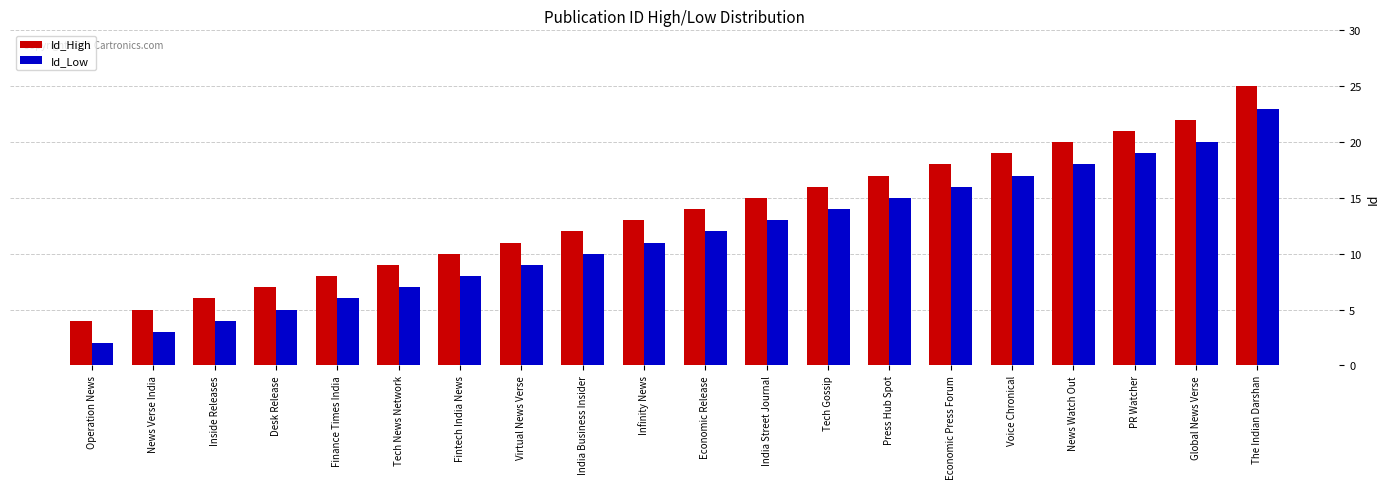

Reading left to right, list all the values displayed in this chart.

Id_High: Operation News=4	News Verse India=5	Inside Releases=6	Desk Release=7	Finance Times India=8	Tech News Network=9	Fintech India News=10	Virtual News Verse=11	India Business Insider=12	Infinity News=13	Economic Release=14	India Street Journal=15	Tech Gossip=16	Press Hub Spot=17	Economic Press Forum=18	Voice Chronical=19	News Watch Out=20	PR Watcher=21	Global News Verse=22	The Indian Darshan=25
Id_Low: Operation News=2	News Verse India=3	Inside Releases=4	Desk Release=5	Finance Times India=6	Tech News Network=7	Fintech India News=8	Virtual News Verse=9	India Business Insider=10	Infinity News=11	Economic Release=12	India Street Journal=13	Tech Gossip=14	Press Hub Spot=15	Economic Press Forum=16	Voice Chronical=17	News Watch Out=18	PR Watcher=19	Global News Verse=20	The Indian Darshan=23